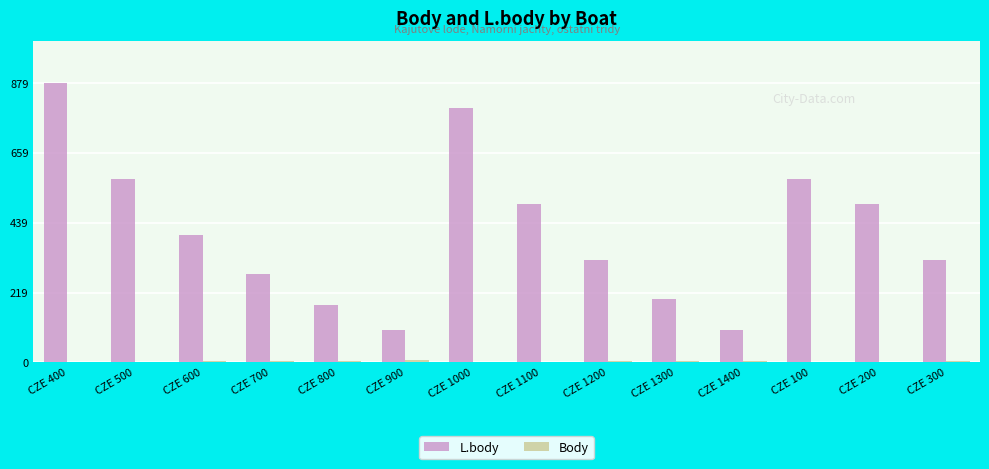

Which series has the largest total across all categories?

L.body